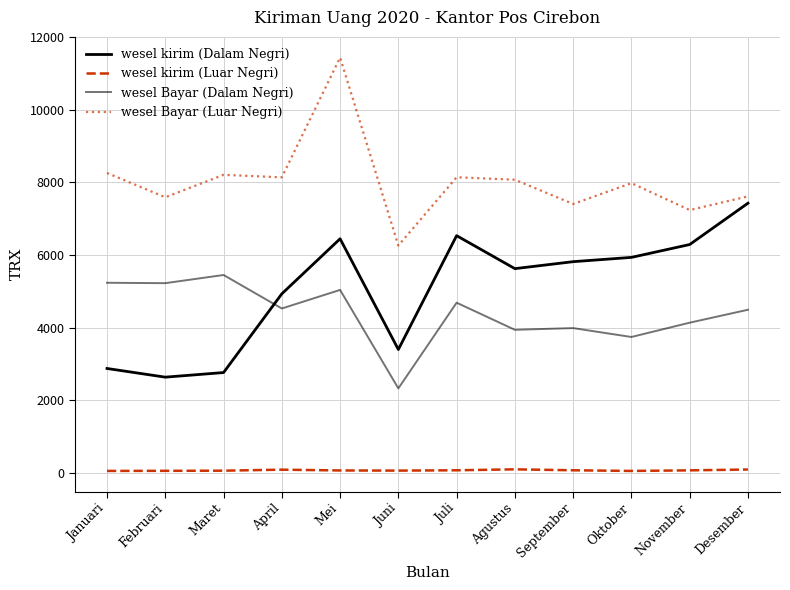

Which series has the largest range (max minus min)?

wesel Bayar (Luar Negri)